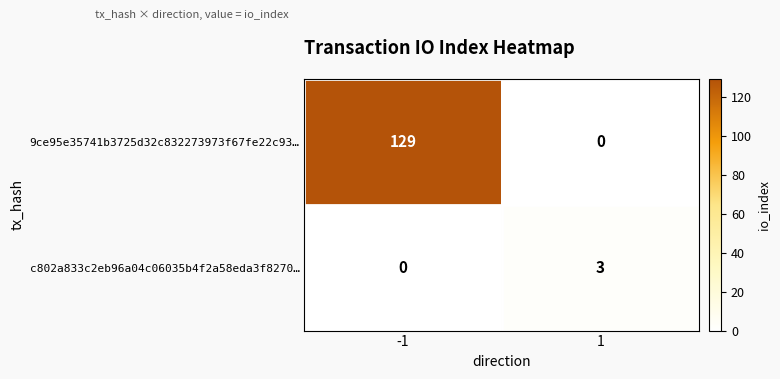

How many values in c802a833c2eb96a04c06035b4f2a58eda3f8270… are above zero?

1